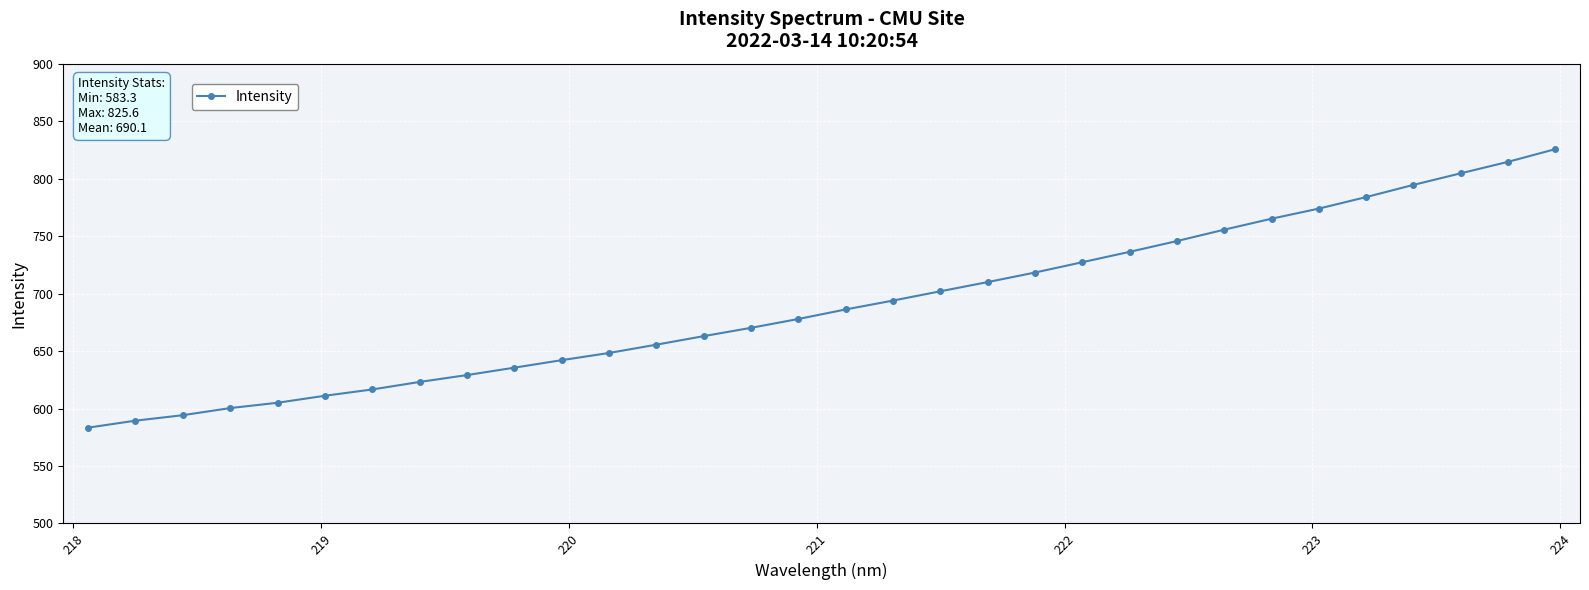

What is the value of the 9th point from the left?

629.1